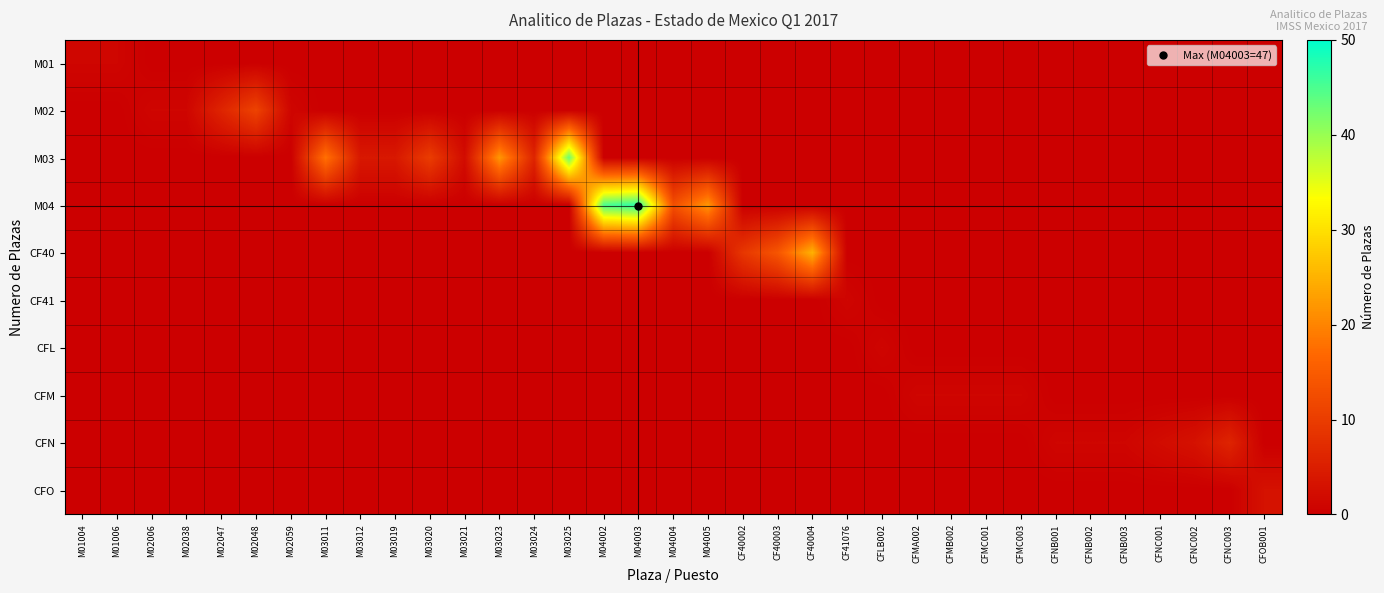

Reading left to right, list all the values displayed in this chart.

M01: M01004=1	M01006=1	M02006=0	M02038=0	M02047=0	M02048=0	M02059=0	M03011=0	M03012=0	M03019=0	M03020=0	M03021=0	M03023=0	M03024=0	M03025=0	M04002=0	M04003=0	M04004=0	M04005=0	CF40002=0	CF40003=0	CF40004=0	CF41076=0	CFLB002=0	CFMA002=0	CFMB002=0	CFMC001=0	CFMC003=0	CFNB001=0	CFNB002=0	CFNB003=0	CFNC001=0	CFNC002=0	CFNC003=0	CFOB001=0
M02: M01004=0	M01006=0	M02006=1	M02038=1	M02047=6	M02048=11	M02059=1	M03011=0	M03012=0	M03019=0	M03020=0	M03021=0	M03023=0	M03024=0	M03025=0	M04002=0	M04003=0	M04004=0	M04005=0	CF40002=0	CF40003=0	CF40004=0	CF41076=0	CFLB002=0	CFMA002=0	CFMB002=0	CFMC001=0	CFMC003=0	CFNB001=0	CFNB002=0	CFNB003=0	CFNC001=0	CFNC002=0	CFNC003=0	CFOB001=0
M03: M01004=0	M01006=0	M02006=0	M02038=0	M02047=0	M02048=0	M02059=0	M03011=18	M03012=4	M03019=4	M03020=10	M03021=2	M03023=22	M03024=6	M03025=43	M04002=0	M04003=0	M04004=0	M04005=0	CF40002=0	CF40003=0	CF40004=0	CF41076=0	CFLB002=0	CFMA002=0	CFMB002=0	CFMC001=0	CFMC003=0	CFNB001=0	CFNB002=0	CFNB003=0	CFNC001=0	CFNC002=0	CFNC003=0	CFOB001=0
M04: M01004=0	M01006=0	M02006=0	M02038=0	M02047=0	M02048=0	M02059=0	M03011=0	M03012=0	M03019=0	M03020=0	M03021=0	M03023=0	M03024=0	M03025=0	M04002=45	M04003=47	M04004=13	M04005=22	CF40002=0	CF40003=0	CF40004=0	CF41076=0	CFLB002=0	CFMA002=0	CFMB002=0	CFMC001=0	CFMC003=0	CFNB001=0	CFNB002=0	CFNB003=0	CFNC001=0	CFNC002=0	CFNC003=0	CFOB001=0
CF40: M01004=0	M01006=0	M02006=0	M02038=0	M02047=0	M02048=0	M02059=0	M03011=0	M03012=0	M03019=0	M03020=0	M03021=0	M03023=0	M03024=0	M03025=0	M04002=0	M04003=0	M04004=0	M04005=0	CF40002=9	CF40003=14	CF40004=25	CF41076=0	CFLB002=0	CFMA002=0	CFMB002=0	CFMC001=0	CFMC003=0	CFNB001=0	CFNB002=0	CFNB003=0	CFNC001=0	CFNC002=0	CFNC003=0	CFOB001=0
CF41: M01004=0	M01006=0	M02006=0	M02038=0	M02047=0	M02048=0	M02059=0	M03011=0	M03012=0	M03019=0	M03020=0	M03021=0	M03023=0	M03024=0	M03025=0	M04002=0	M04003=0	M04004=0	M04005=0	CF40002=0	CF40003=0	CF40004=0	CF41076=1	CFLB002=0	CFMA002=0	CFMB002=0	CFMC001=0	CFMC003=0	CFNB001=0	CFNB002=0	CFNB003=0	CFNC001=0	CFNC002=0	CFNC003=0	CFOB001=0
CFL: M01004=0	M01006=0	M02006=0	M02038=0	M02047=0	M02048=0	M02059=0	M03011=0	M03012=0	M03019=0	M03020=0	M03021=0	M03023=0	M03024=0	M03025=0	M04002=0	M04003=0	M04004=0	M04005=0	CF40002=0	CF40003=0	CF40004=0	CF41076=0	CFLB002=1	CFMA002=0	CFMB002=0	CFMC001=0	CFMC003=0	CFNB001=0	CFNB002=0	CFNB003=0	CFNC001=0	CFNC002=0	CFNC003=0	CFOB001=0
CFM: M01004=0	M01006=0	M02006=0	M02038=0	M02047=0	M02048=0	M02059=0	M03011=0	M03012=0	M03019=0	M03020=0	M03021=0	M03023=0	M03024=0	M03025=0	M04002=0	M04003=0	M04004=0	M04005=0	CF40002=0	CF40003=0	CF40004=0	CF41076=0	CFLB002=0	CFMA002=1	CFMB002=1	CFMC001=1	CFMC003=1	CFNB001=0	CFNB002=0	CFNB003=0	CFNC001=0	CFNC002=0	CFNC003=0	CFOB001=0
CFN: M01004=0	M01006=0	M02006=0	M02038=0	M02047=0	M02048=0	M02059=0	M03011=0	M03012=0	M03019=0	M03020=0	M03021=0	M03023=0	M03024=0	M03025=0	M04002=0	M04003=0	M04004=0	M04005=0	CF40002=0	CF40003=0	CF40004=0	CF41076=0	CFLB002=0	CFMA002=0	CFMB002=0	CFMC001=0	CFMC003=0	CFNB001=1	CFNB002=1	CFNB003=1	CFNC001=2	CFNC002=3	CFNC003=6	CFOB001=0
CFO: M01004=0	M01006=0	M02006=0	M02038=0	M02047=0	M02048=0	M02059=0	M03011=0	M03012=0	M03019=0	M03020=0	M03021=0	M03023=0	M03024=0	M03025=0	M04002=0	M04003=0	M04004=0	M04005=0	CF40002=0	CF40003=0	CF40004=0	CF41076=0	CFLB002=0	CFMA002=0	CFMB002=0	CFMC001=0	CFMC003=0	CFNB001=0	CFNB002=0	CFNB003=0	CFNC001=0	CFNC002=0	CFNC003=0	CFOB001=3